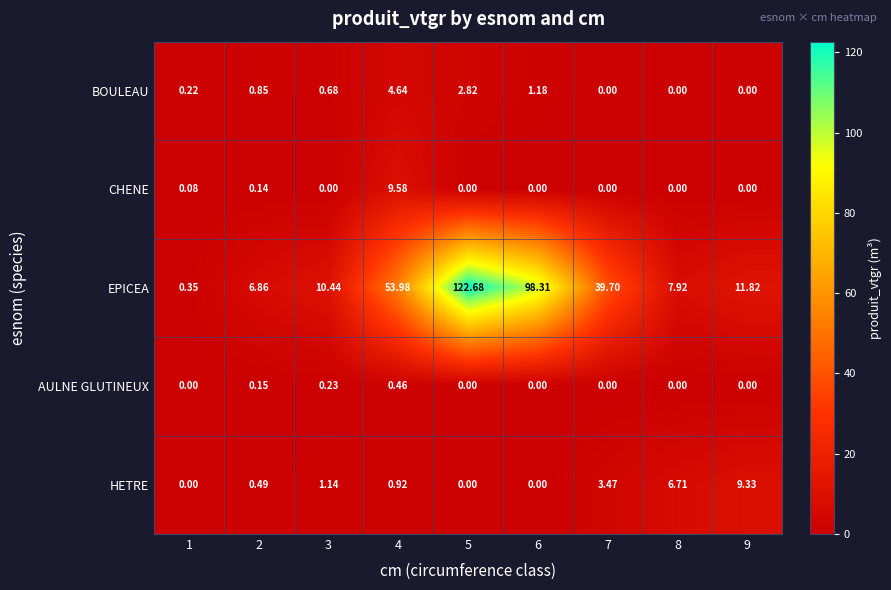

Is the value of BOULEAU at 3 greater than the value of CHENE at 9?

Yes